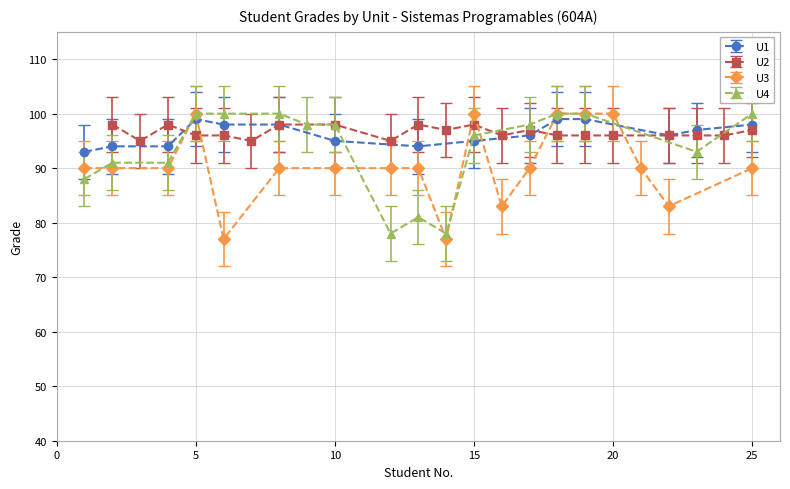

Reading left to right, list all the values displayed in this chart.

U1: 1=93	2=94	3=0	4=94	5=99	6=98	7=0	8=98	9=0	10=95	11=0	12=0	13=94	14=0	15=95	16=0	17=96	18=99	19=99	20=0	21=0	22=96	23=97	24=0	25=98
U2: 1=0	2=98	3=95	4=98	5=96	6=96	7=95	8=98	9=0	10=98	11=0	12=95	13=98	14=97	15=98	16=96	17=97	18=96	19=96	20=96	21=0	22=96	23=96	24=96	25=97
U3: 1=90	2=90	3=0	4=90	5=100	6=77	7=0	8=90	9=0	10=90	11=0	12=90	13=90	14=77	15=100	16=83	17=90	18=100	19=100	20=100	21=90	22=83	23=0	24=0	25=90
U4: 1=88	2=91	3=0	4=91	5=100	6=100	7=0	8=100	9=98	10=98	11=0	12=78	13=81	14=78	15=96	16=0	17=98	18=100	19=100	20=0	21=0	22=0	23=93	24=0	25=100